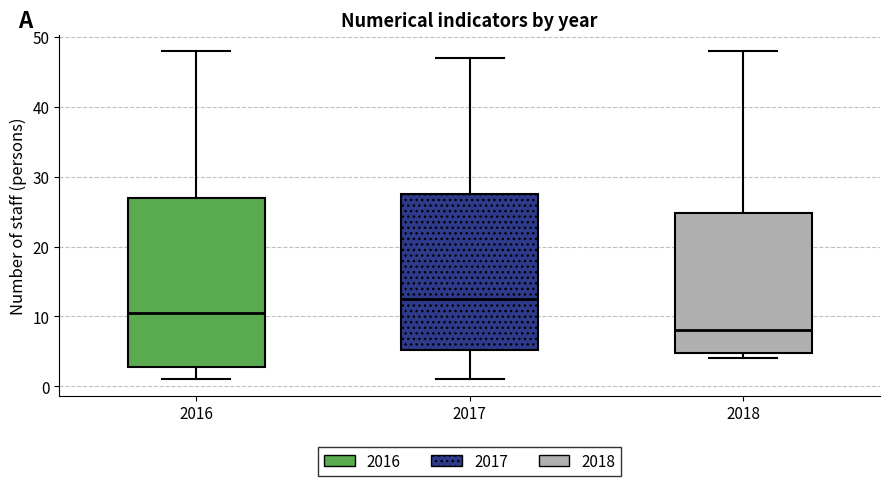

Where does the median line of the box at x = 2016 sit on the y-axis? The values are not printed on the chart, so give them approximately, as read against the axis.

11